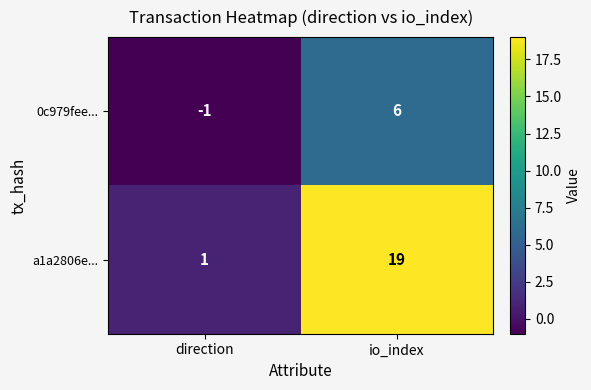

Which series has the largest total across all categories?

a1a2806e...